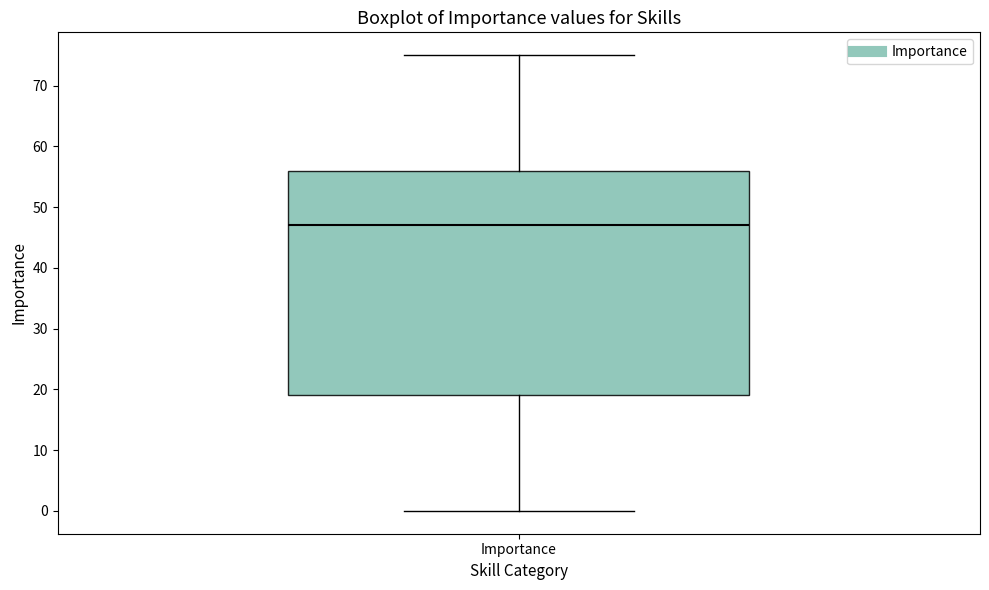

Where is the lower edge of the box for Importance on the y-axis? The values are not printed on the chart, so give them approximately, as read against the axis.

19